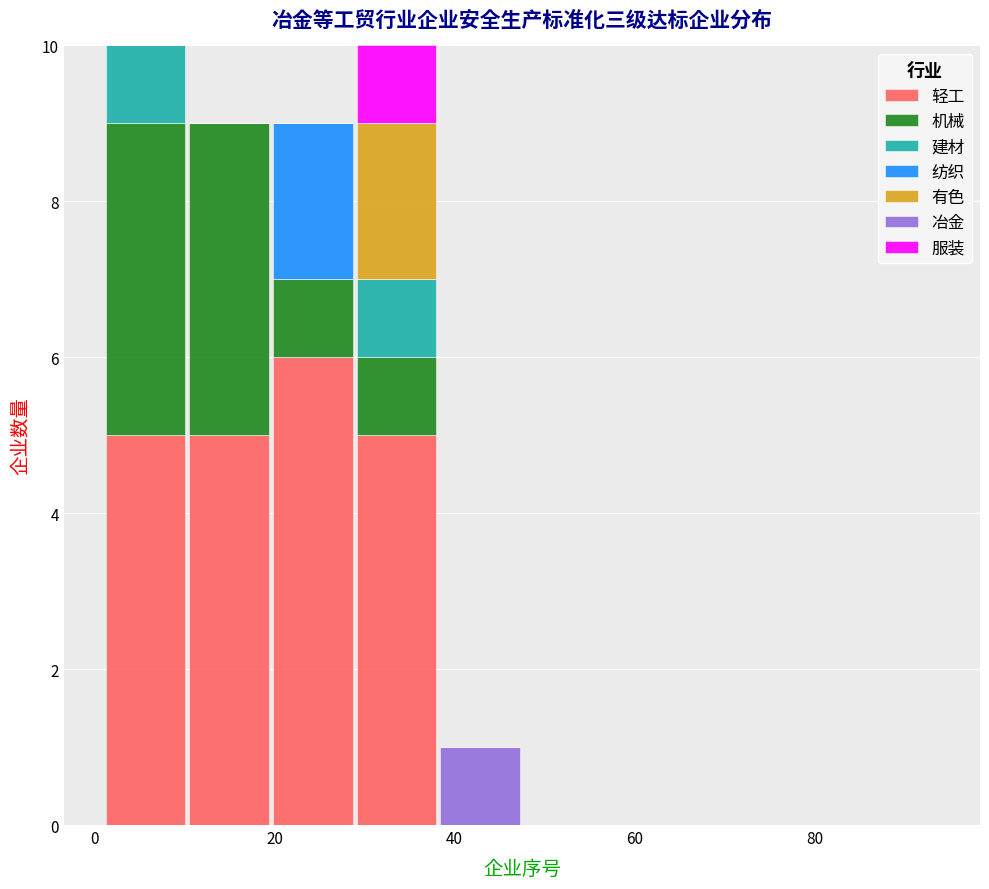

What is the total height of the stacked bar covering 20 to 28 on the x-axis? Neither the bar edges nor the heights are printed on the chart, so give them approximately, as read against the axes.

9